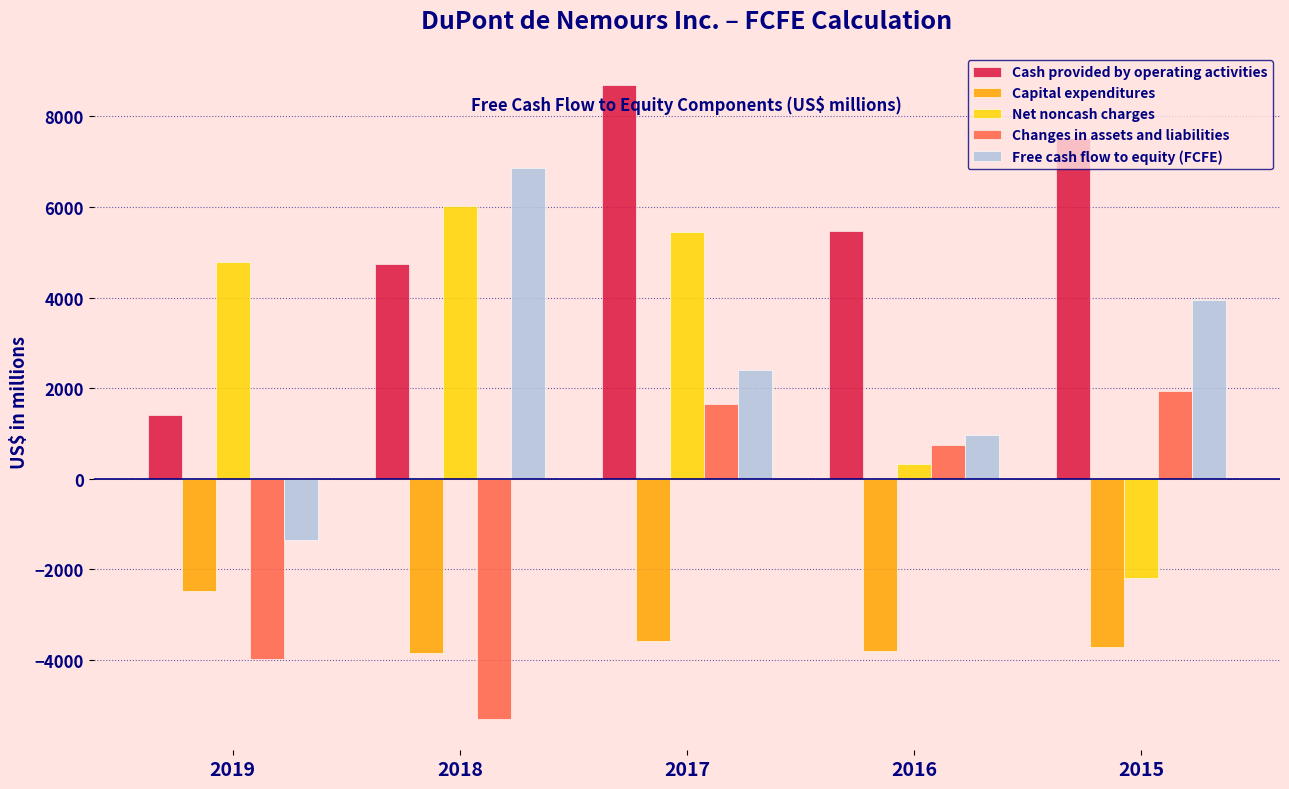

What is the difference between the highest and lowest values at 2019?

8769